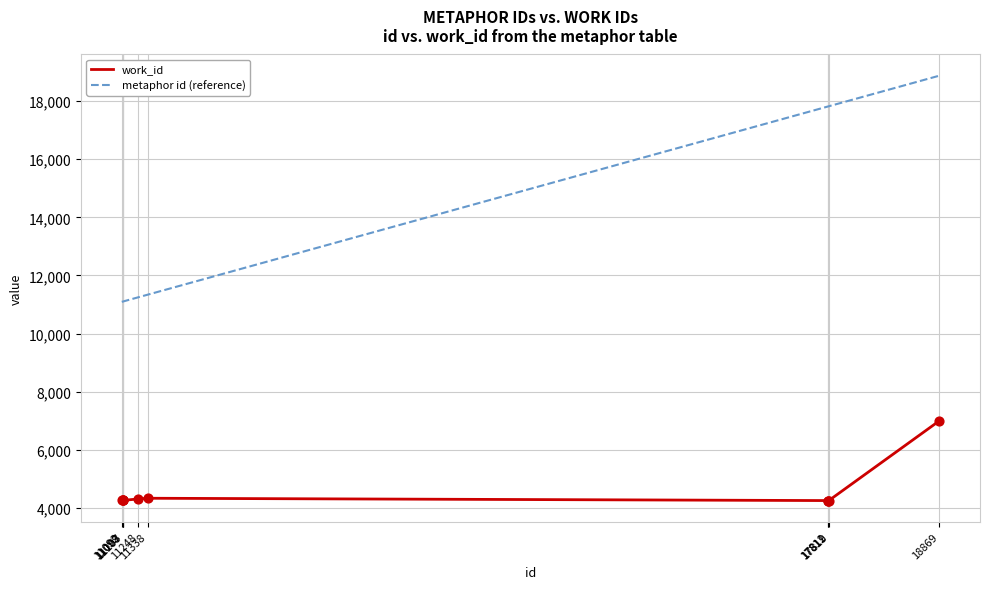

Is the value of metaphor id (reference) at 11248 greater than the value of work_id at 11107?

Yes